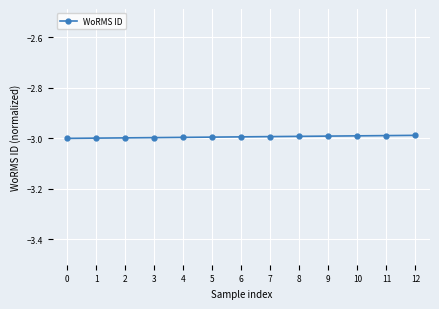

What is the sum of the values at 7 and 11?

-6.0